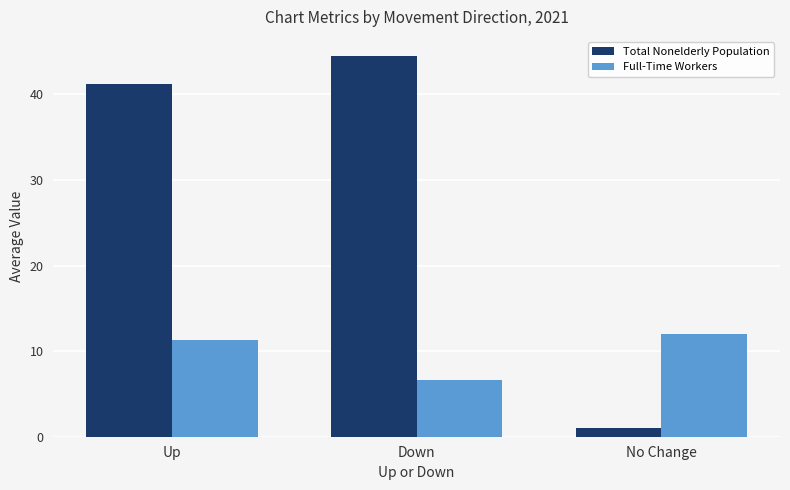

Where does the Total Nonelderly Population series first go above 41?

Up